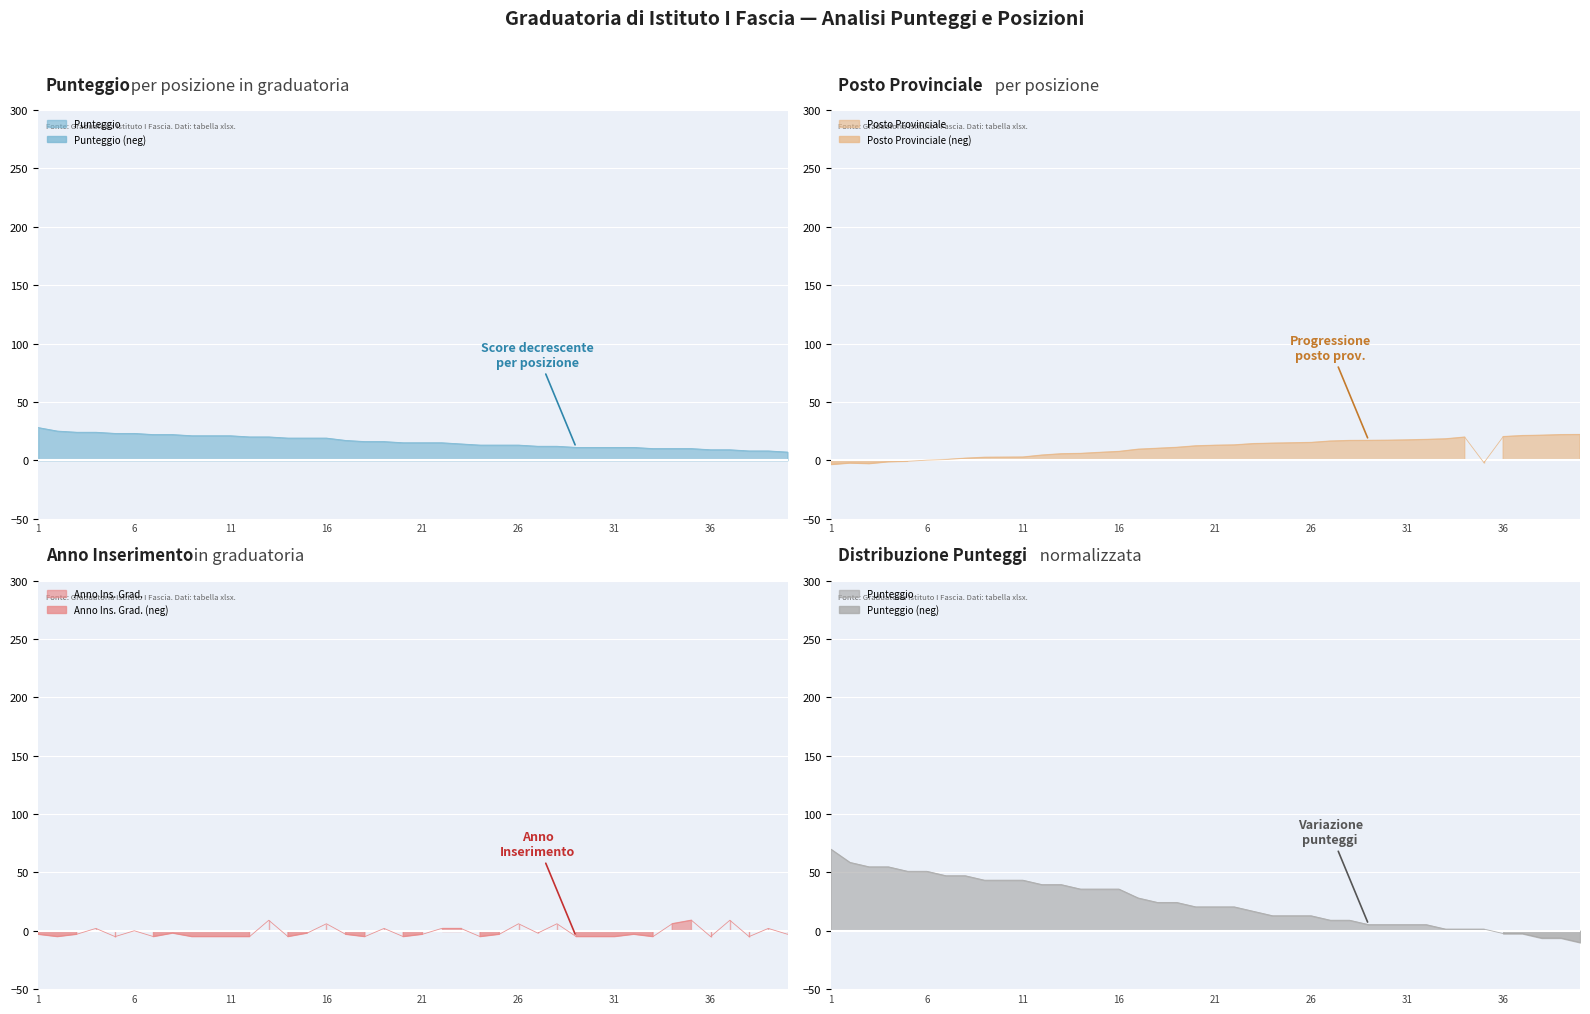

What is the spread (max minus min) of values at 32?

20.8